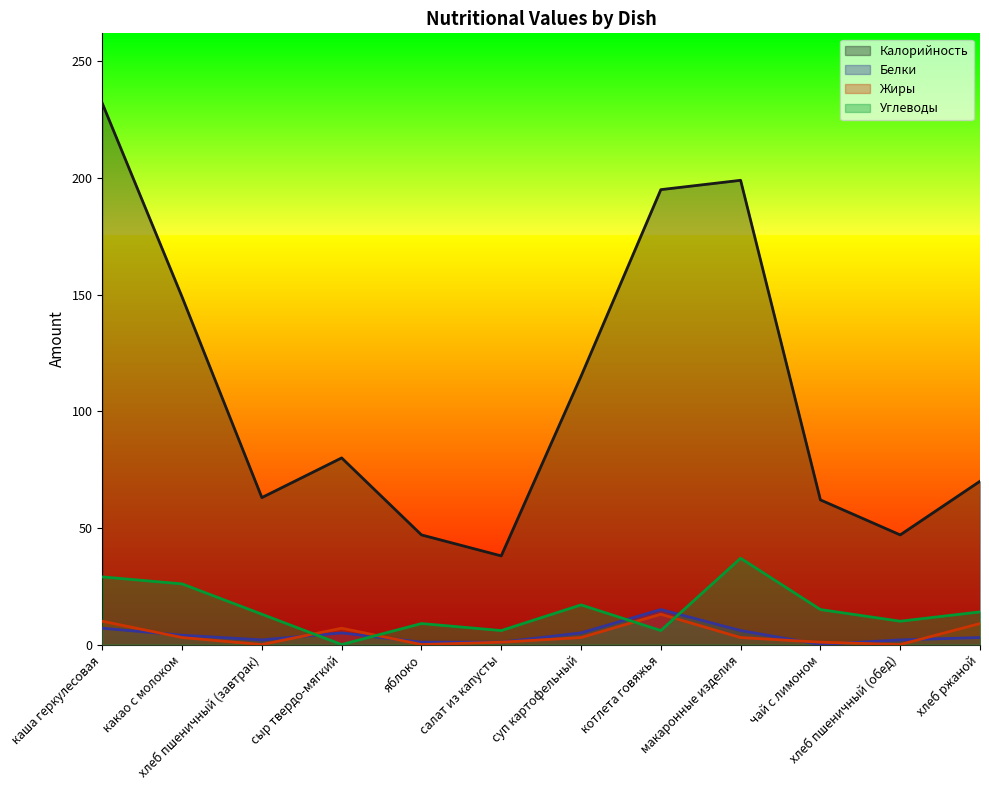

Read the Углеводы value at какао с молоком.

26